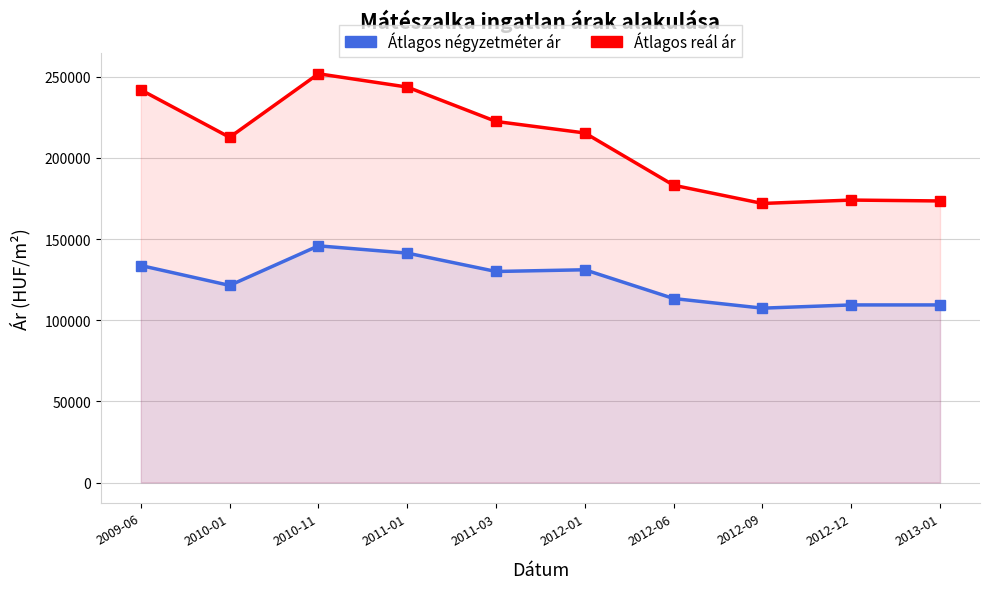

At which category does the chart reach its peak across all series?

2010-11